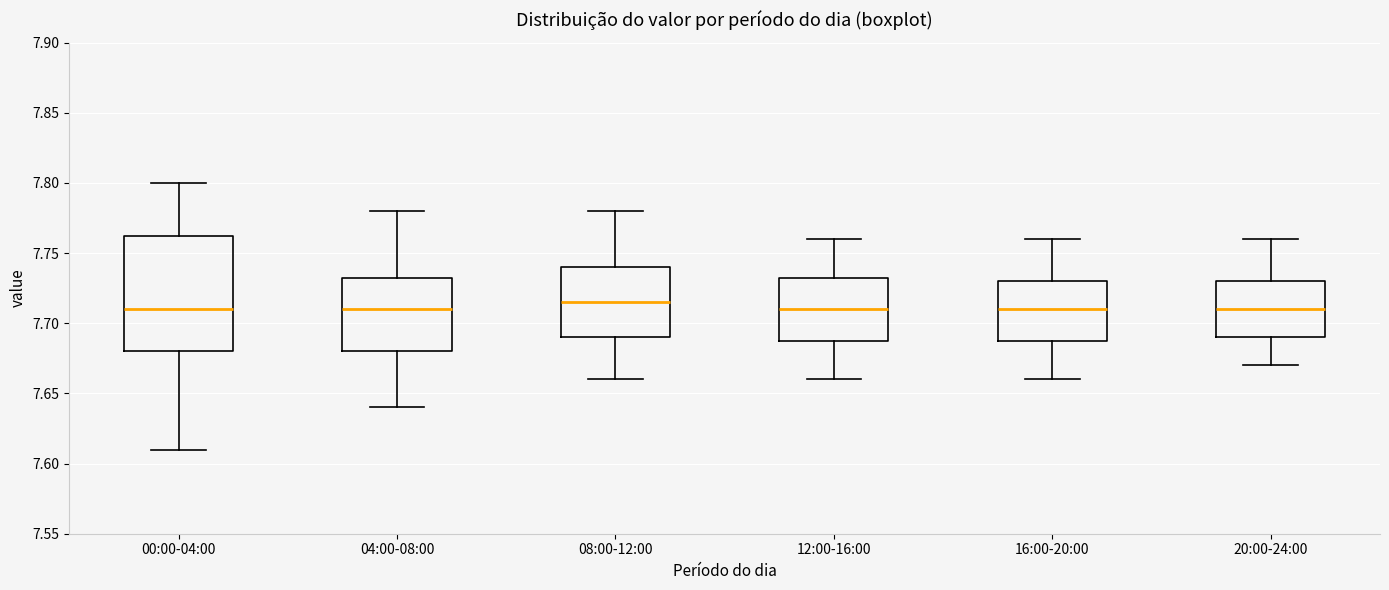

Reading left to right, read every box against the y-axis: the position of its median line, the range the box covers, and the ends of its whiskers. The values are not printed on the chart, so give them approximately, as read against the axis.

00:00-04:00: median 7.710, box 7.680 to 7.765, whiskers 7.610 to 7.800
04:00-08:00: median 7.710, box 7.680 to 7.735, whiskers 7.640 to 7.780
08:00-12:00: median 7.715, box 7.690 to 7.740, whiskers 7.660 to 7.780
12:00-16:00: median 7.710, box 7.690 to 7.735, whiskers 7.660 to 7.760
16:00-20:00: median 7.710, box 7.690 to 7.730, whiskers 7.660 to 7.760
20:00-24:00: median 7.710, box 7.690 to 7.730, whiskers 7.670 to 7.760